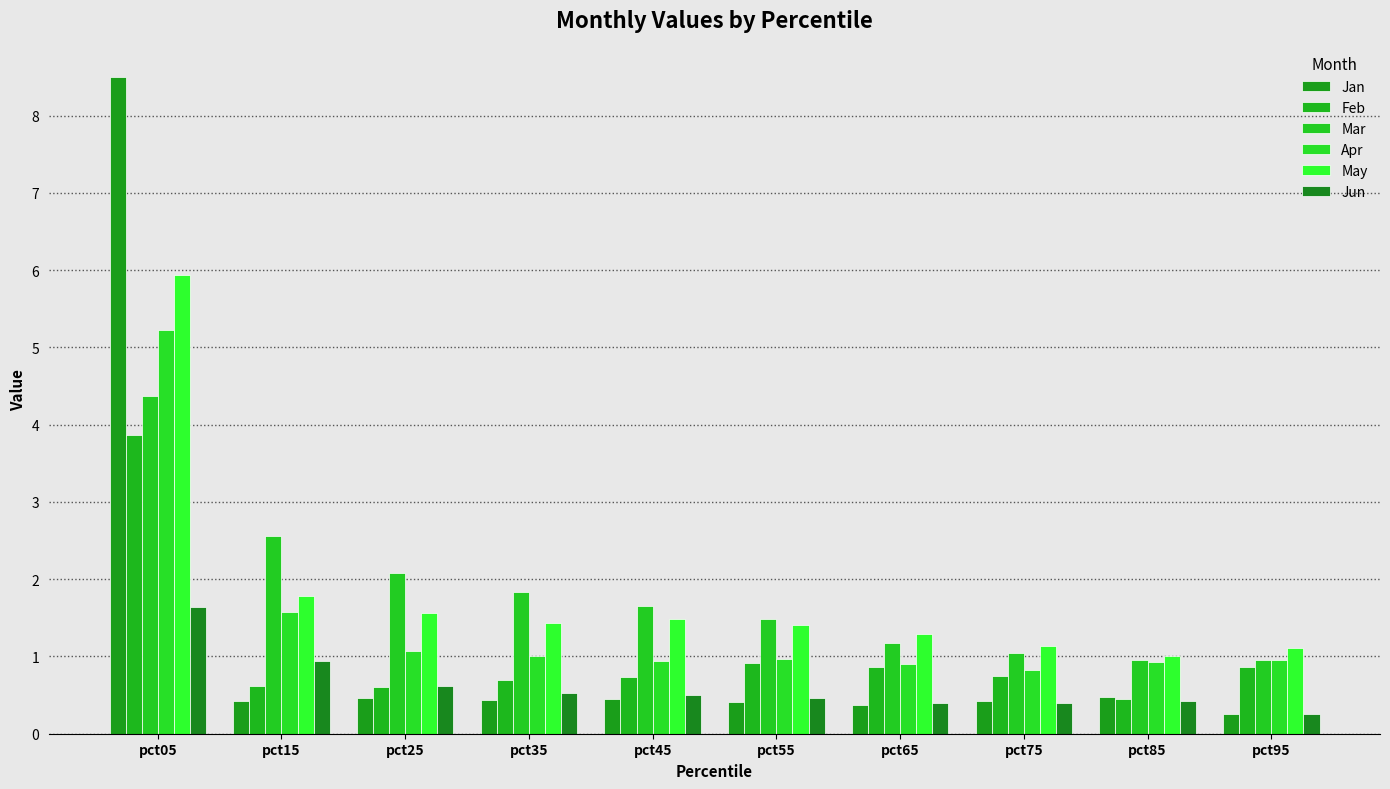

Is it true that May equals 1.1 at pct75?

True